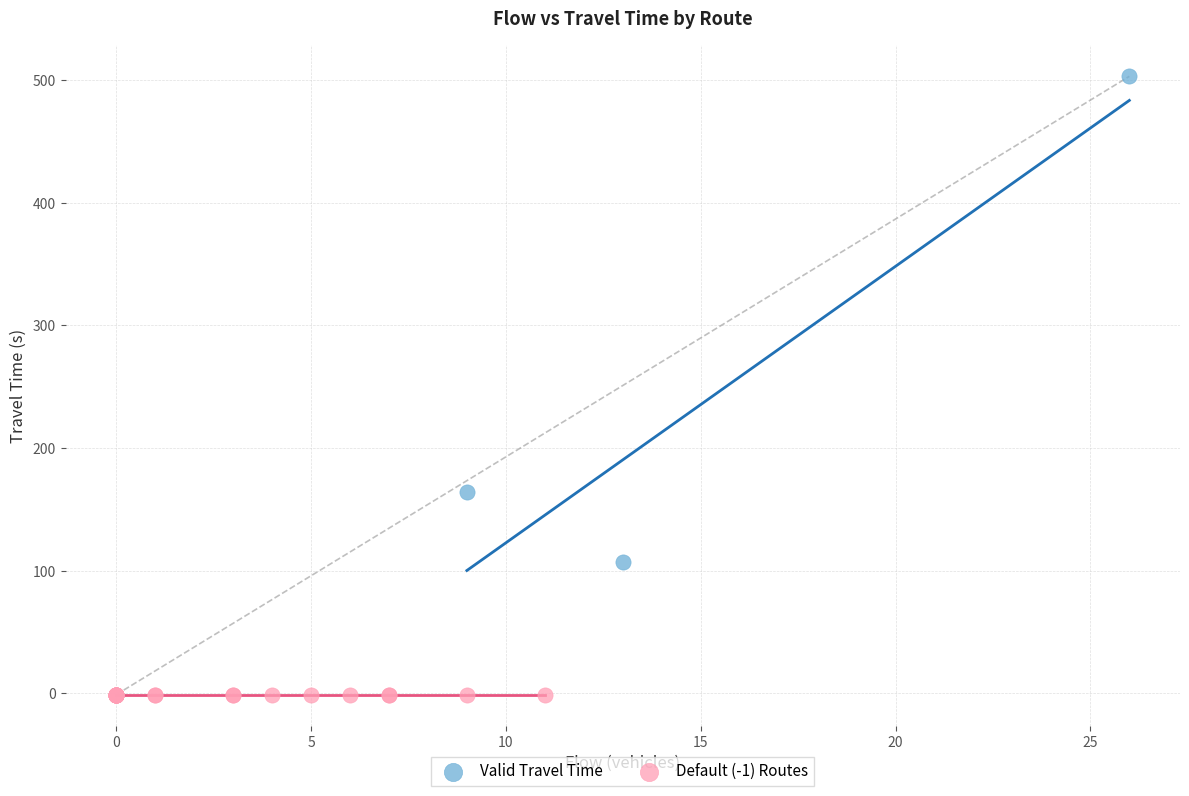

Which series reaches the maximum Y coordinate?

Valid Travel Time